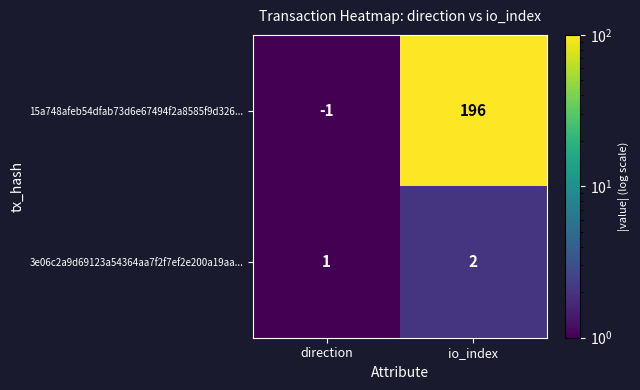

Reading left to right, what are all the values shown in this chart?

15a748afeb54dfab73d6e67494f2a8585f9d326...: -1	196
3e06c2a9d69123a54364aa7f2f7ef2e200a19aa...: 1	2